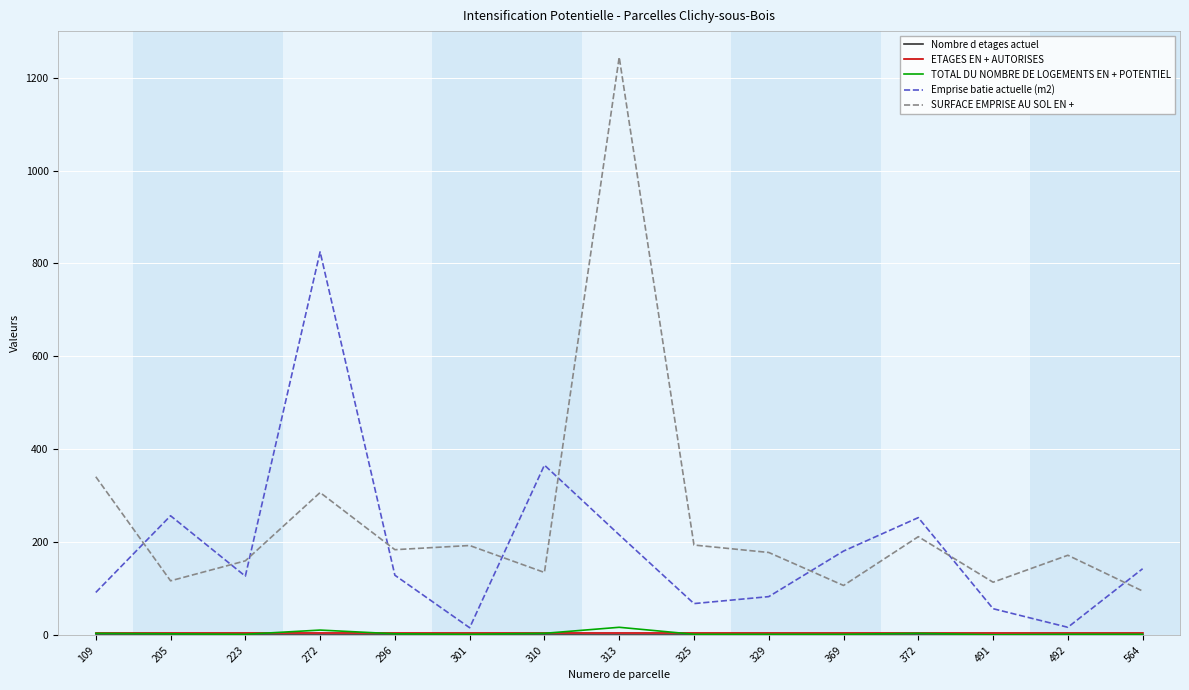

Which category has the highest value across all series?

313